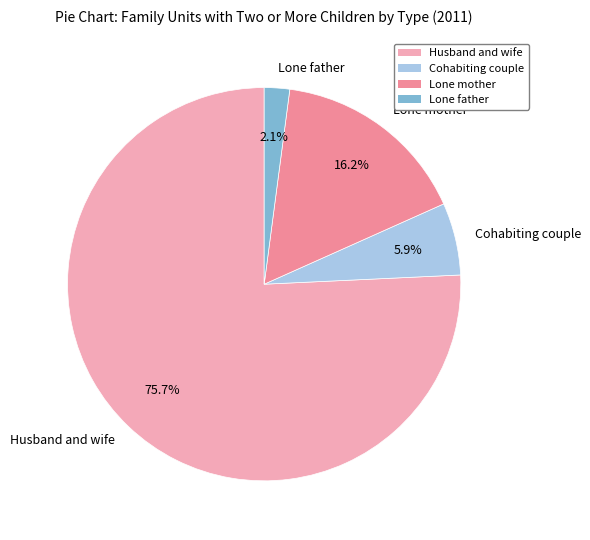

Which has a higher value, Cohabiting couple or Lone mother?

Lone mother